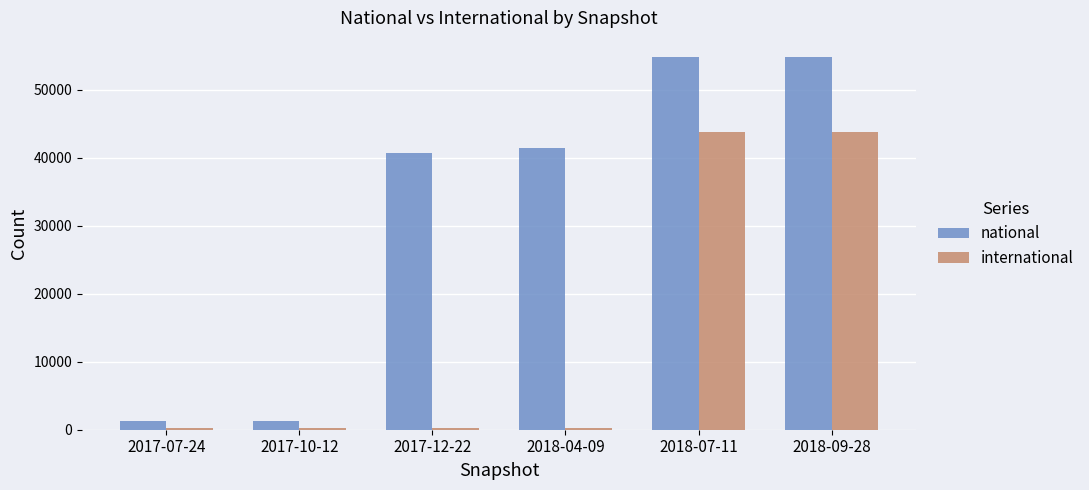

What is the approximate value of national at 2017-07-24?

1278